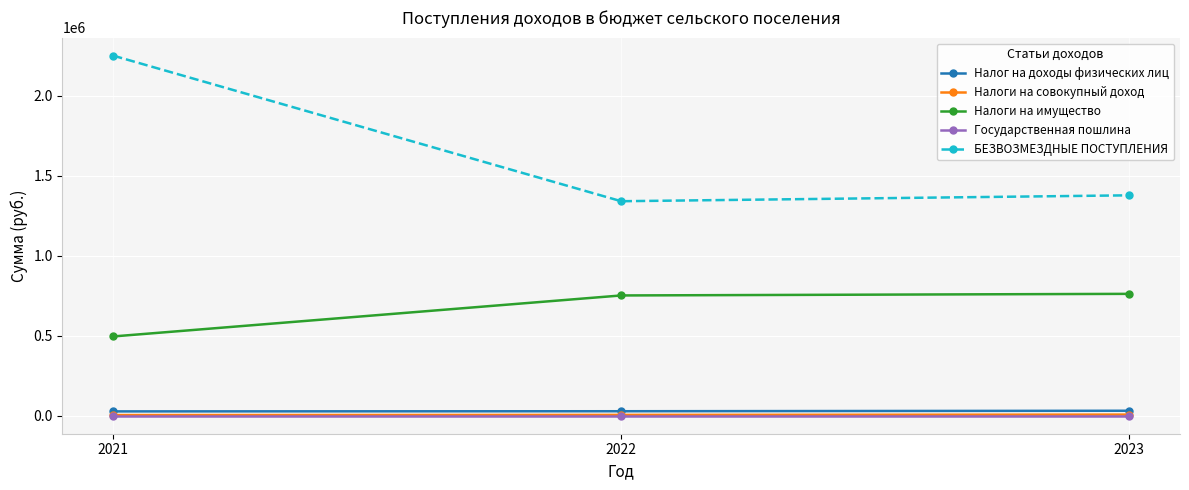

At how many categories does at least one series exceed 2158338?

1